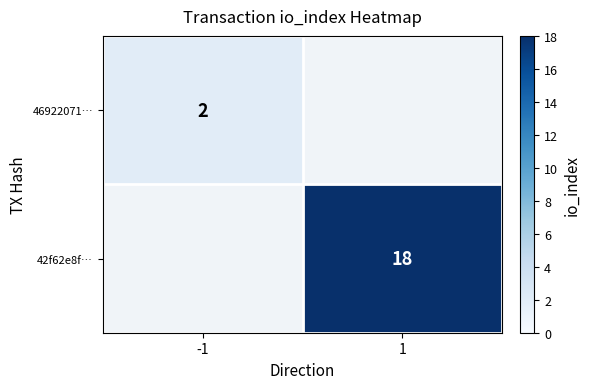

The value of 42f62e8f… at 1 is 18. True or false?

True